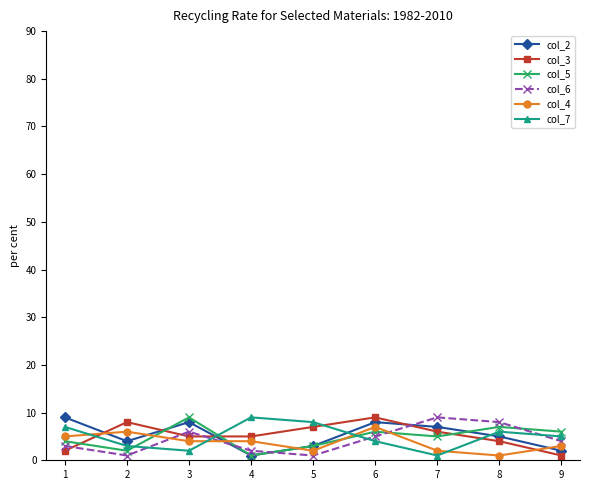

Reading left to right, extract all data points from this chart.

col_2: 9	4	8	1	3	8	7	5	2
col_3: 2	8	5	5	7	9	6	4	1
col_5: 4	2	9	1	3	6	5	7	6
col_6: 3	1	6	2	1	5	9	8	4
col_4: 5	6	4	4	2	7	2	1	3
col_7: 7	3	2	9	8	4	1	6	5